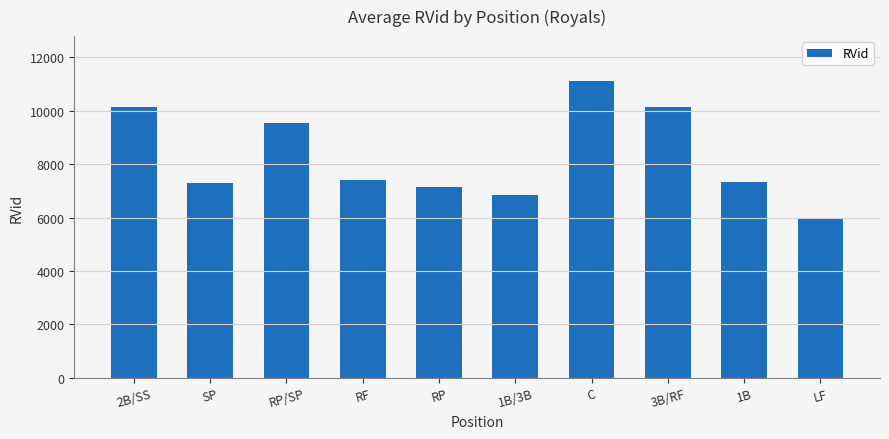

Are the bars horizontal?

No